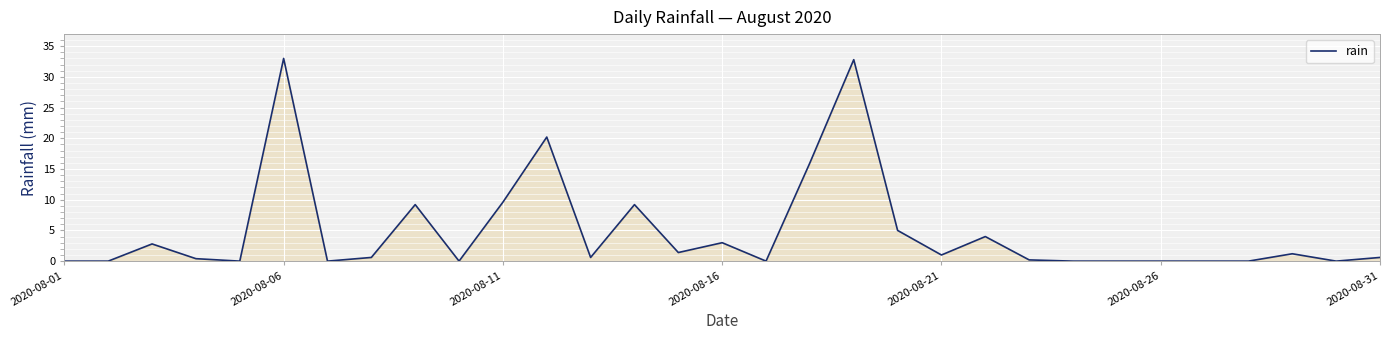

What is the maximum value shown in the chart?

33.0